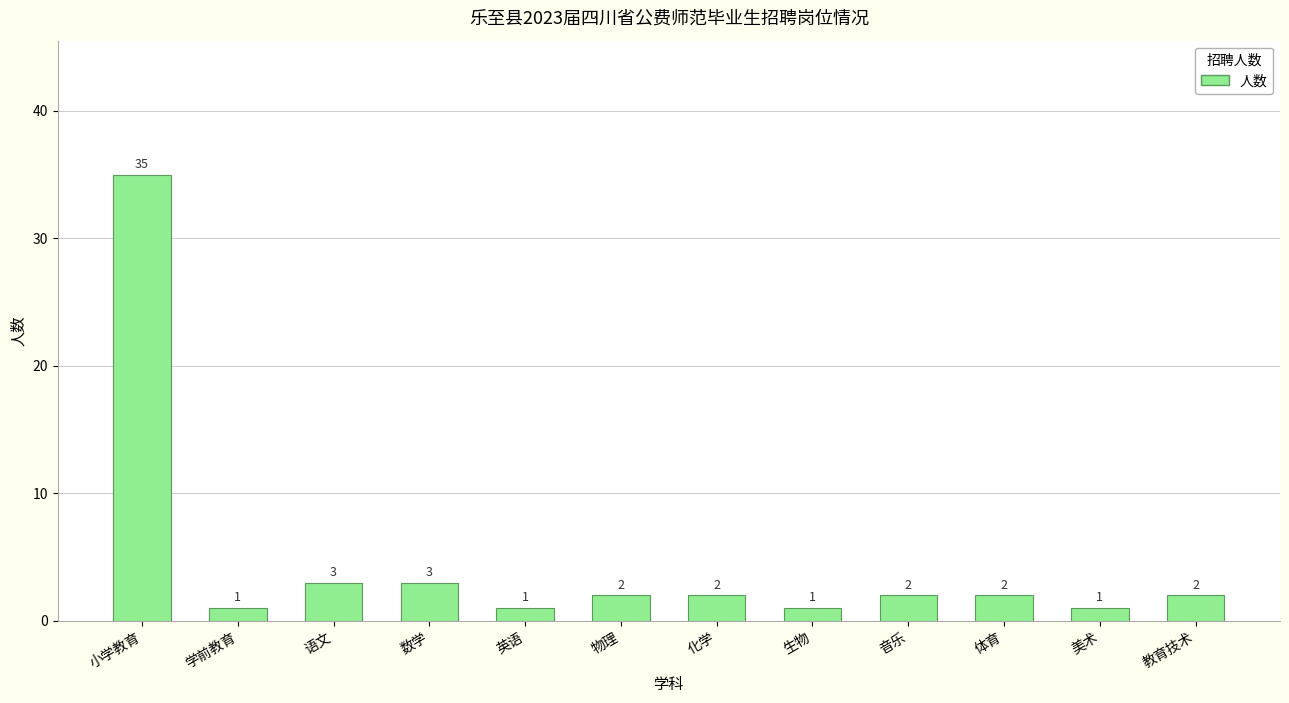

Are the bars horizontal?

No